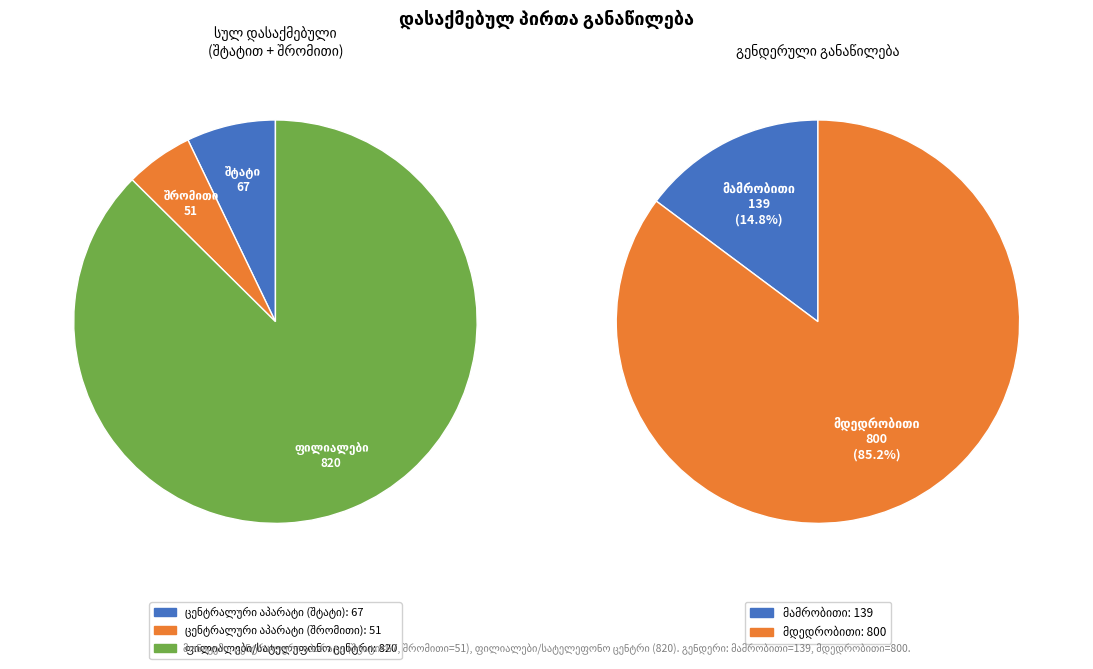

True or false: ცენტრალური აპარატი (შტატი) accounts for 7% of the total.

True